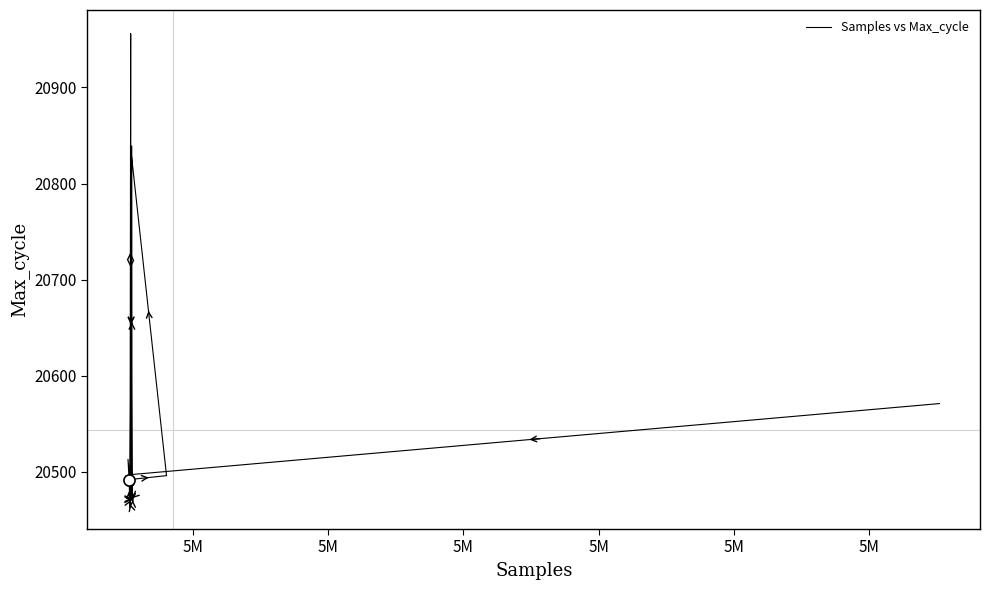

Reading left to right, extract all data points from this chart.

20571	20497	20956	20473	20492	20496	20838	20471	20471	20839	20469	20472	20472	20468	20473	20472	20513	20465	20468	20491